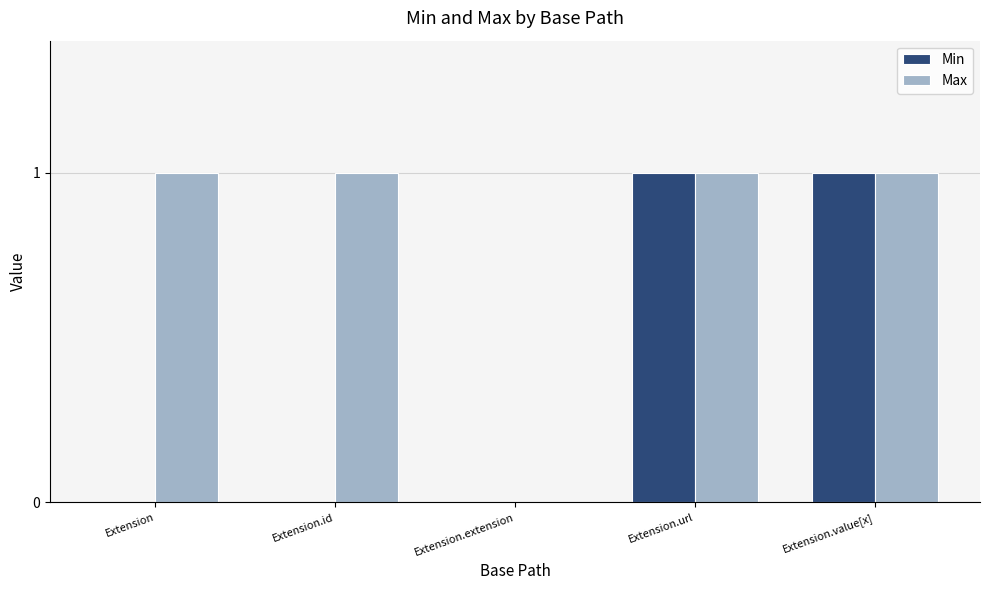

Between Extension and Extension.extension, which series saw the biggest shift?

Max